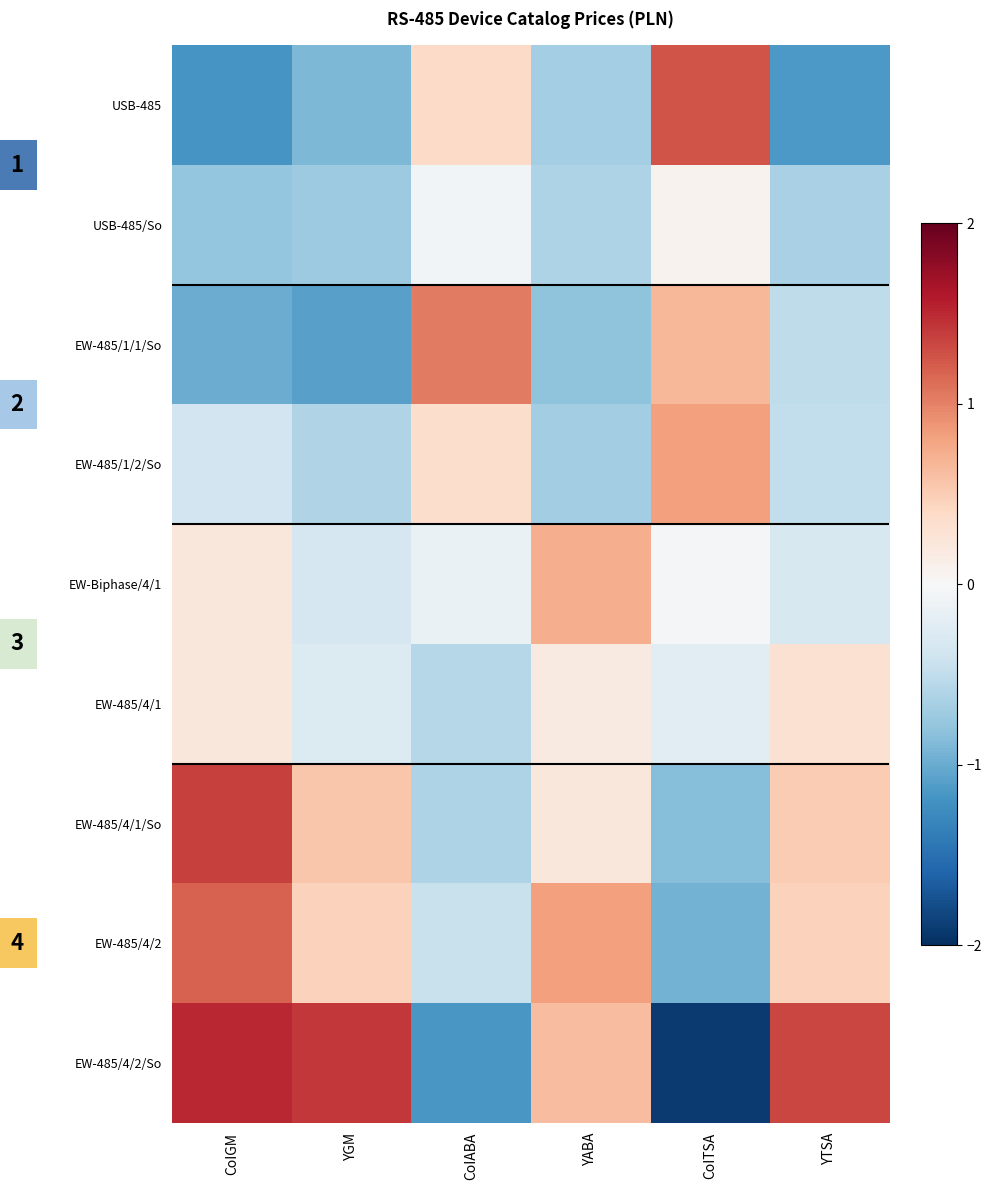

At which label is USB-485 closest to 0?

CoIABA